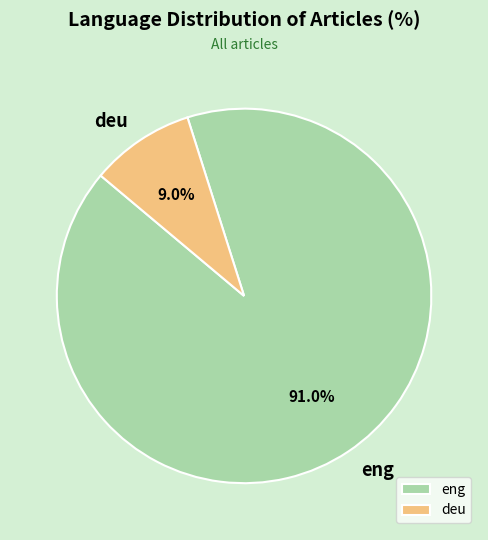

Is there any slice that represents more than half of the pie?

Yes